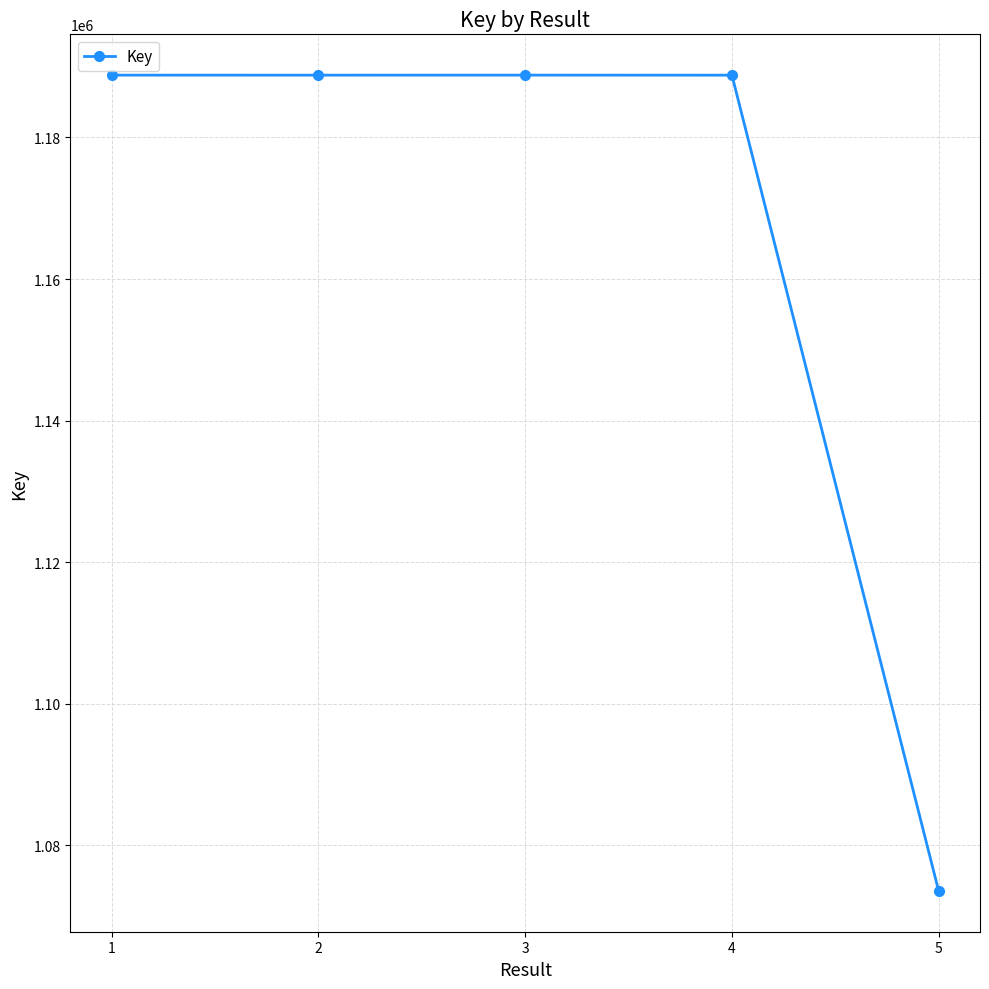

What is the smallest value displayed?

1073571